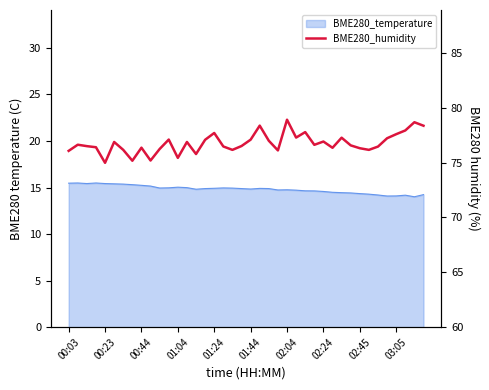

What position from the left is 01:44?

21